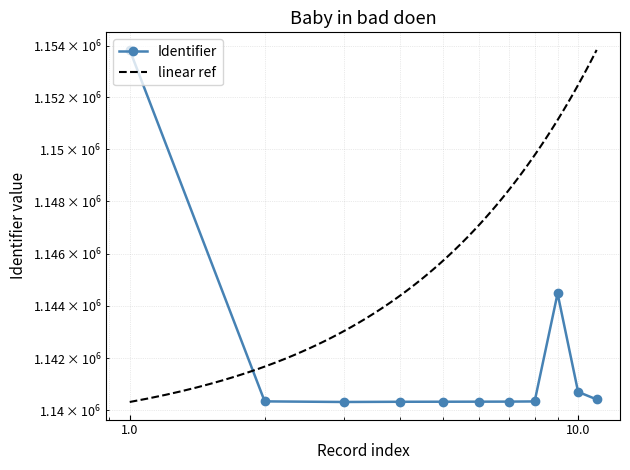

Count the number of values greater than 1140344.

5